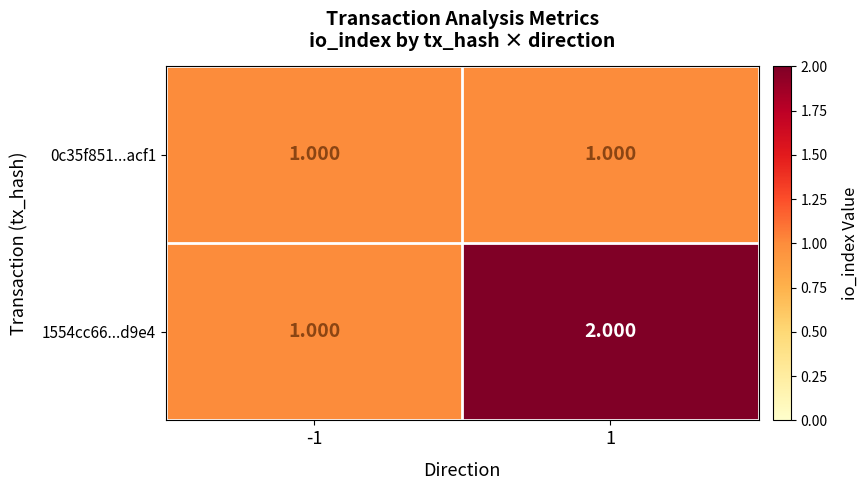

How many series are shown in this chart?

2